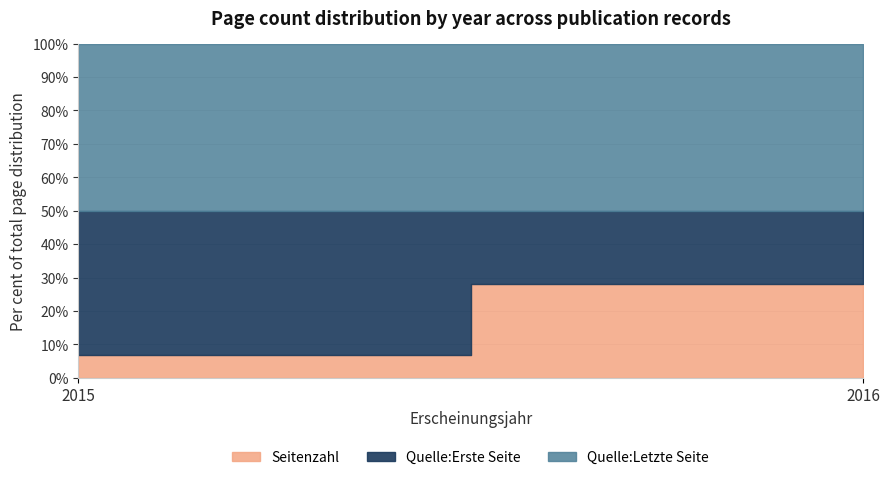

At how many categories does at least one series exceed 78?

1